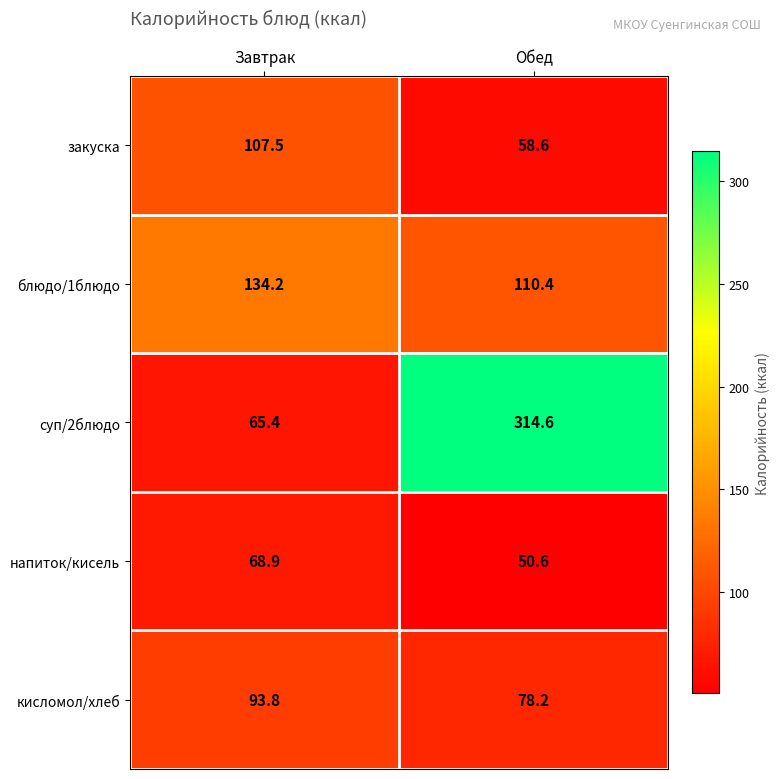

How many values in the кисломол/хлеб series exceed 93?

1